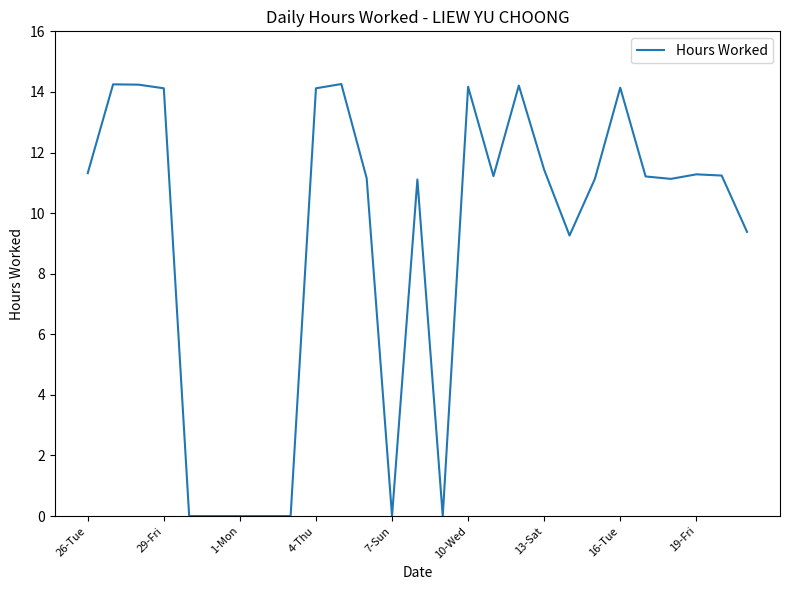

What is the difference between the maximum and minimum values?

14.3